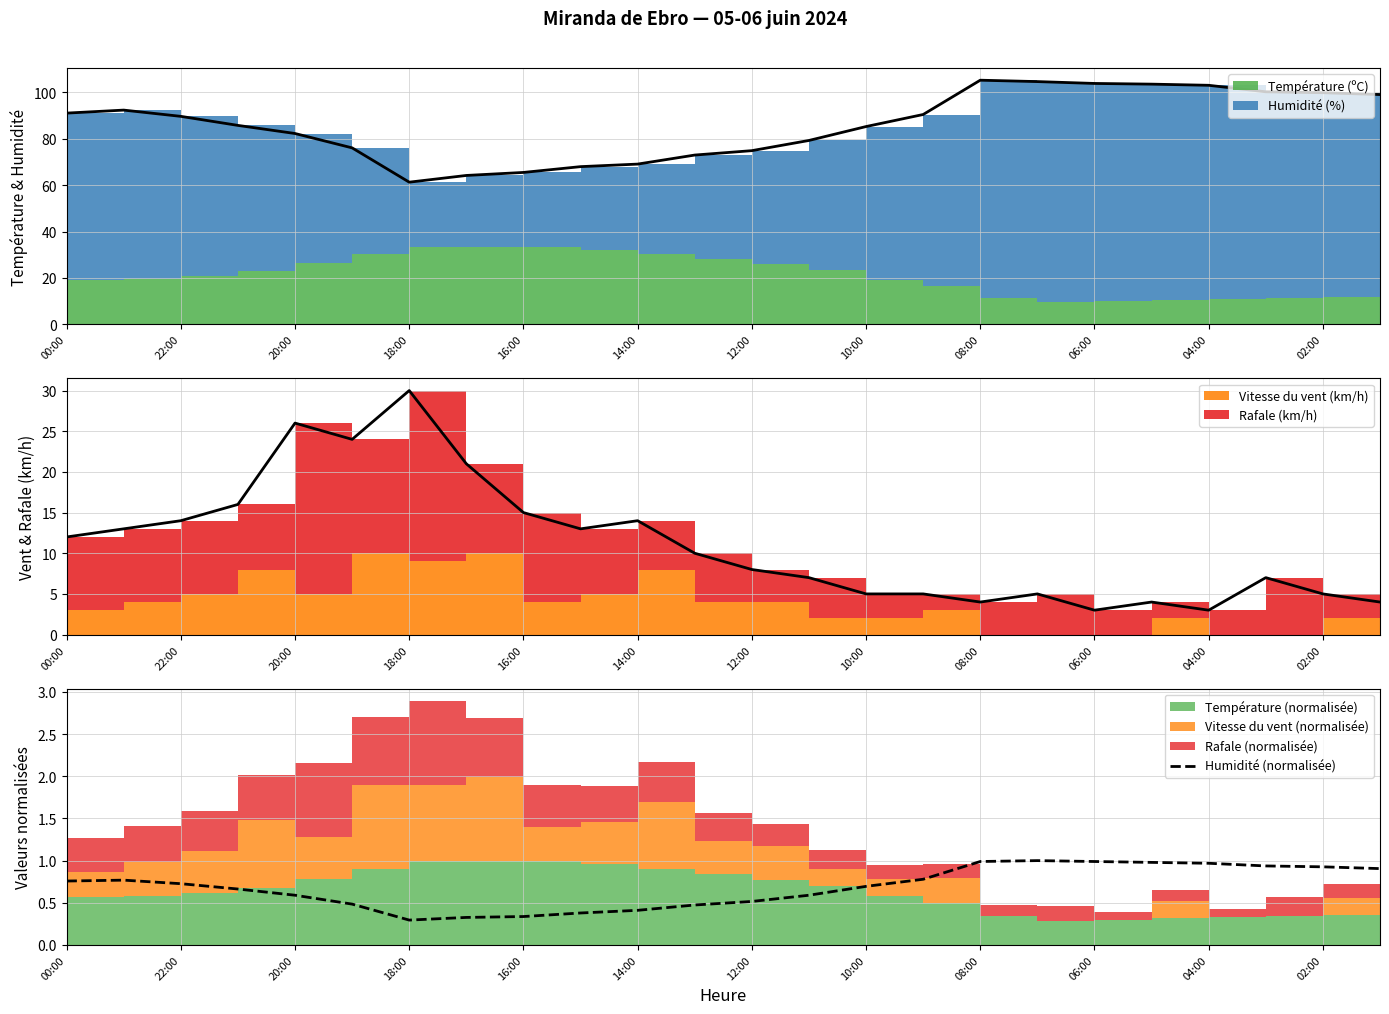

How many categories are shown in the chart?

24